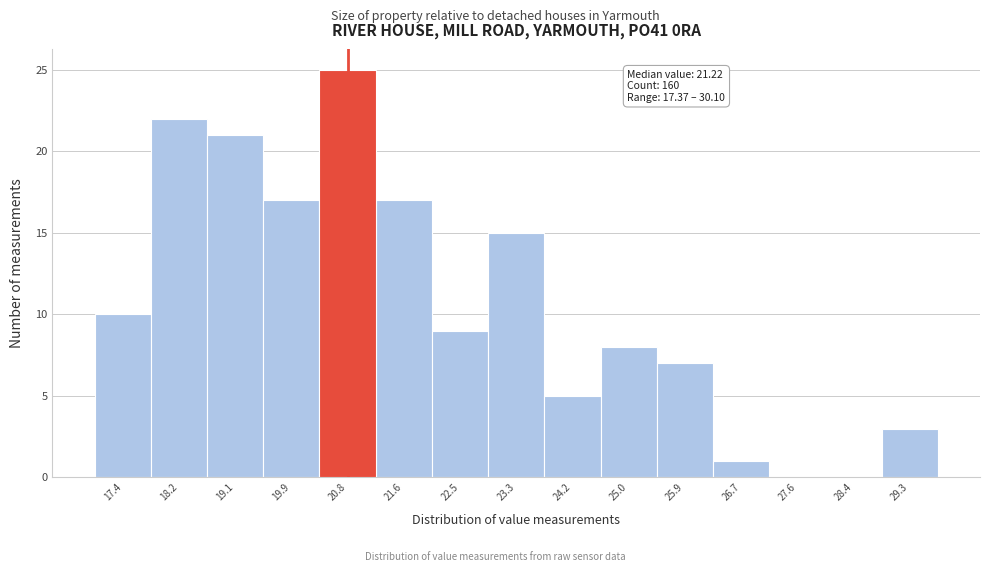

Reading left to right, extract all data points from this chart.

17.4=10	18.2=22	19.1=21	19.9=17	20.8=25	21.6=17	22.5=9	23.3=15	24.2=5	25.0=8	25.9=7	26.7=1	27.6=0	28.4=0	29.3=3